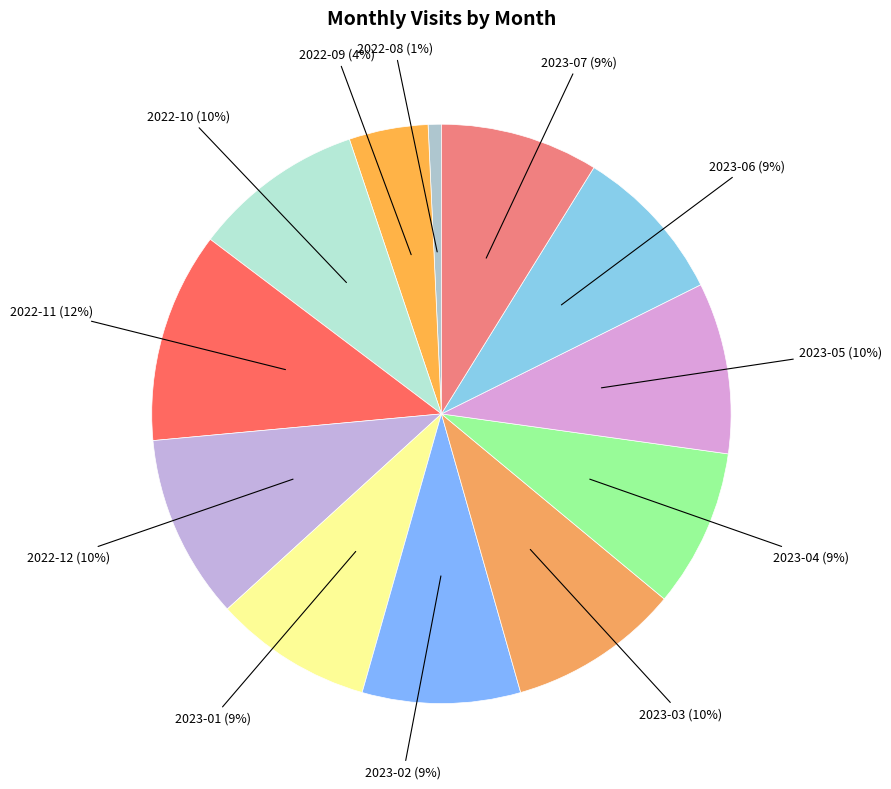

How many slices are in this pie chart?

12